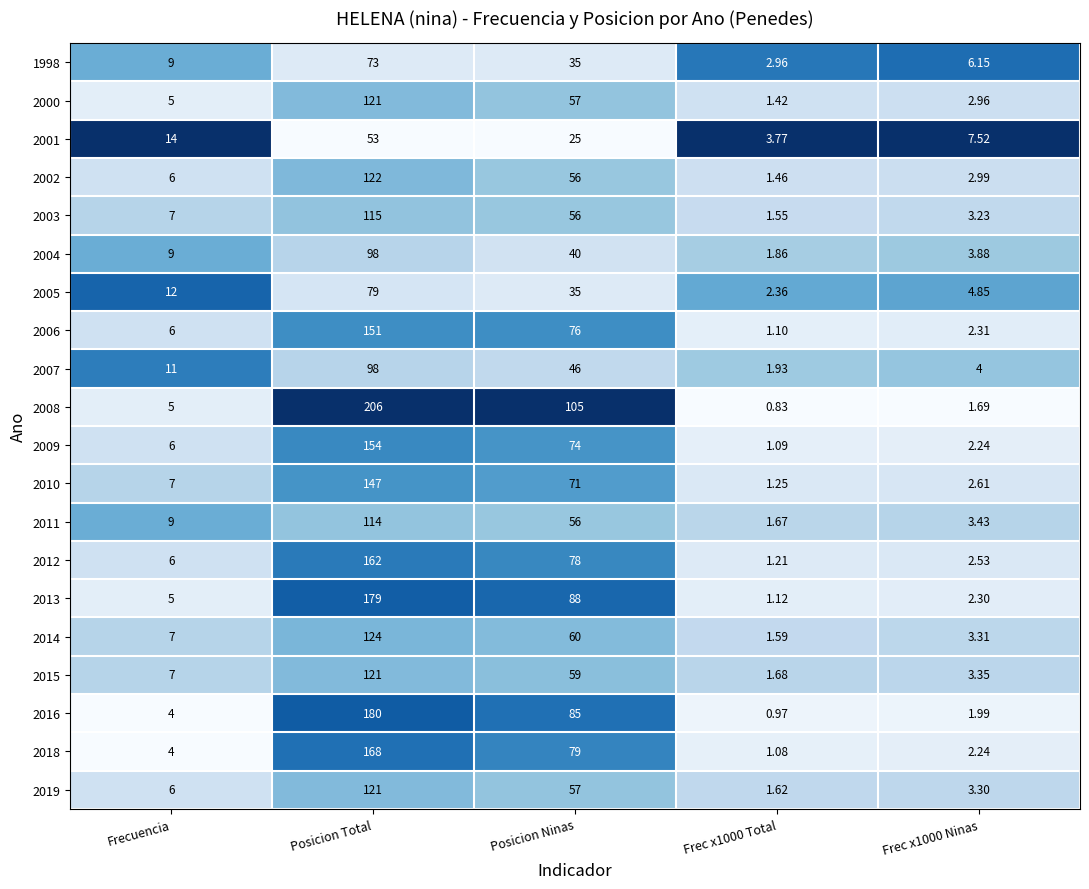

At which category does the chart reach its minimum across all series?

Frec x1000 Total